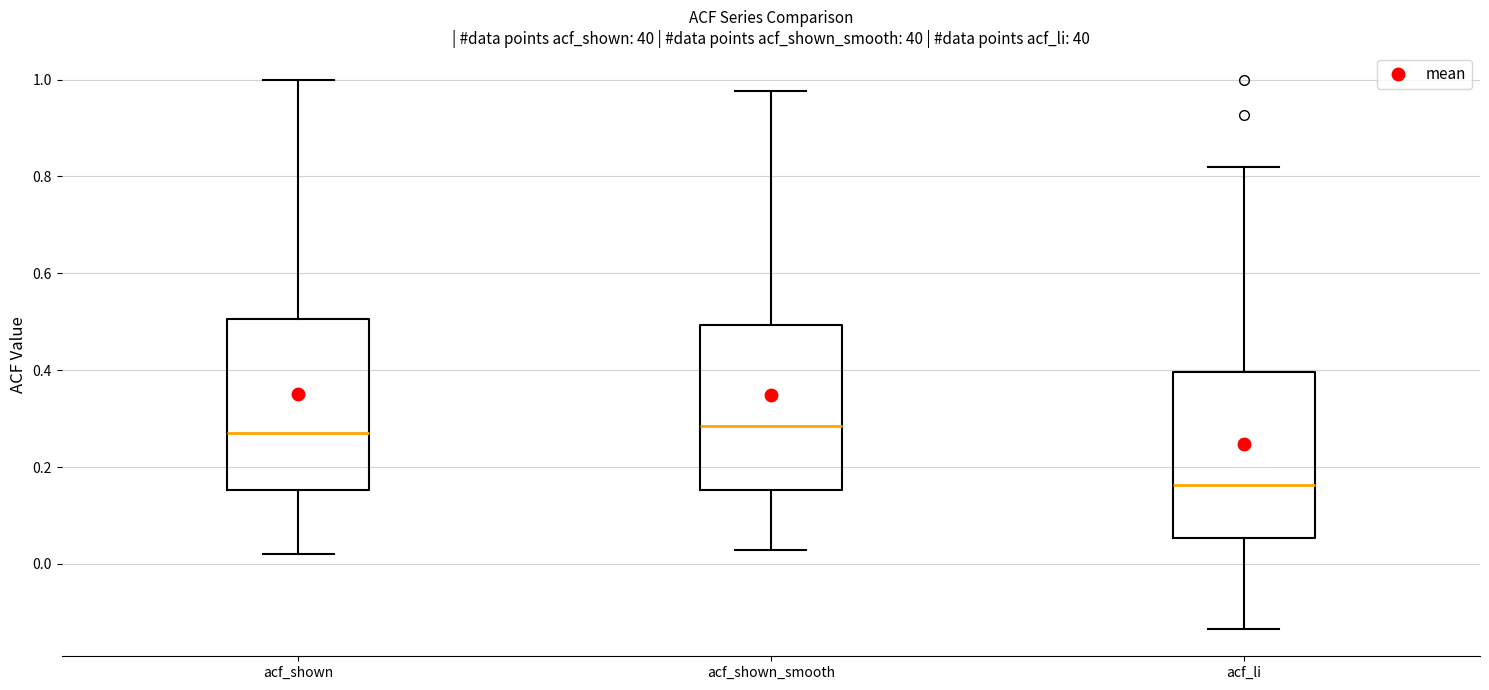

Reading left to right, transcribe this box plot: for each box, give where its median line is, the range the box spans, and where its two whiskers end, as read against the y-axis. The values are not printed on the chart, so give them approximately, as read against the axis.

acf_shown: median 0.26, box 0.16 to 0.50, whiskers 0.02 to 1.00
acf_shown_smooth: median 0.28, box 0.16 to 0.50, whiskers 0.02 to 0.98
acf_li: median 0.16, box 0.06 to 0.40, whiskers -0.14 to 0.82